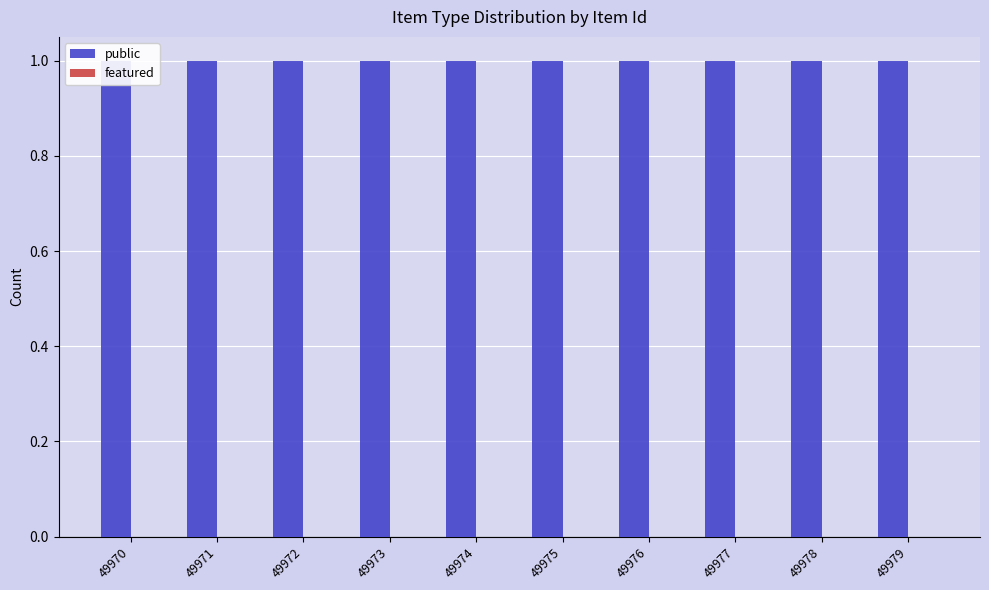

How many categories are shown in the chart?

10